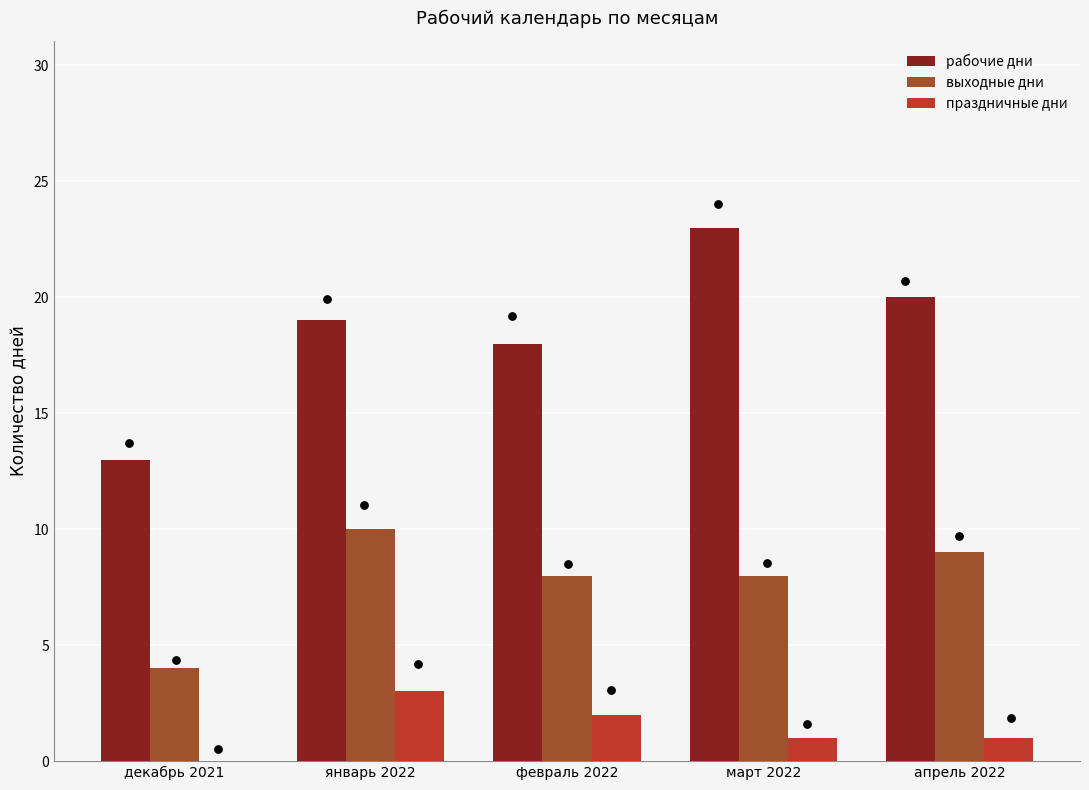

Is the value of праздничные дни at декабрь 2021 greater than the value of рабочие дни at декабрь 2021?

No